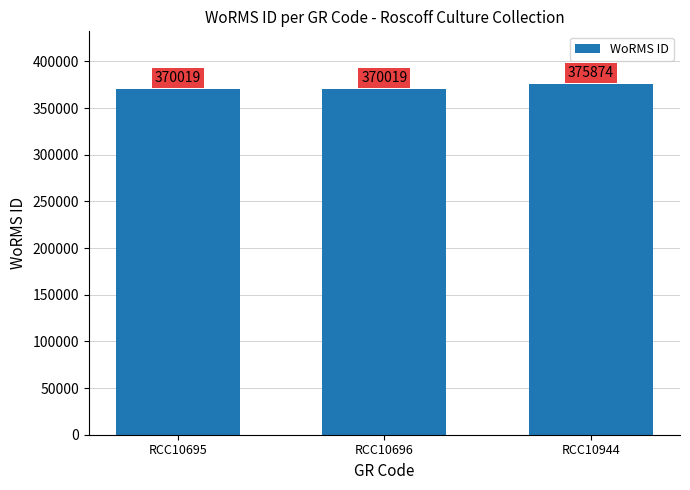

What is the sum of all values?

1115912